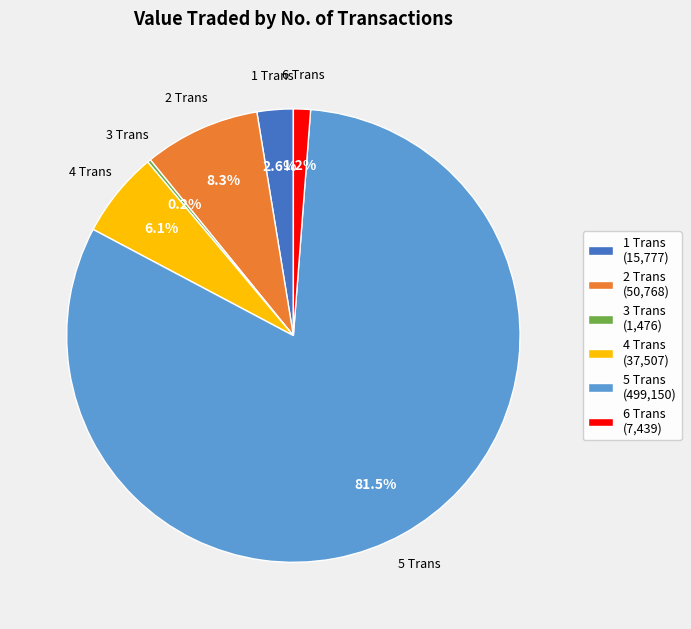

What is the total percentage of 4 Trans (37,507) and 5 Trans (499,150)?

87.7%